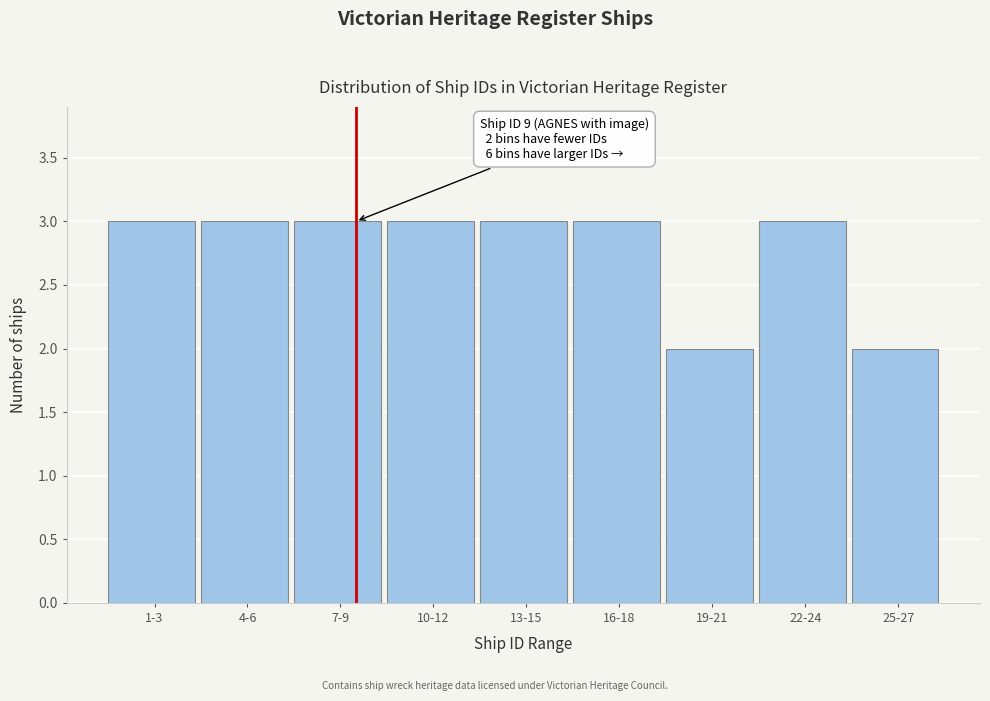

Reading right to left, what are all the values shown in this chart?

25-27=2	22-24=3	19-21=2	16-18=3	13-15=3	10-12=3	7-9=3	4-6=3	1-3=3